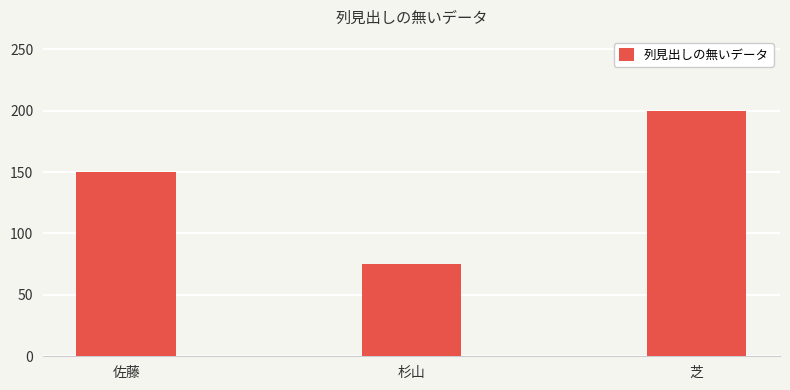

How many data points does each series have?

3